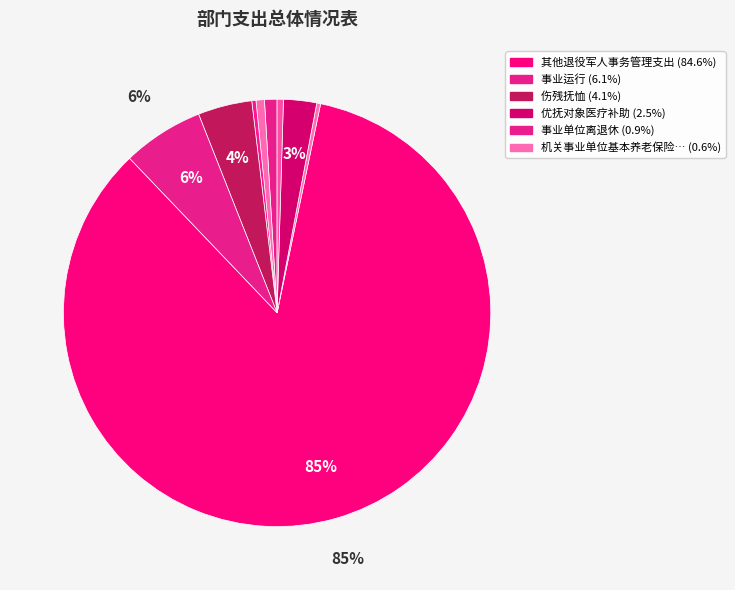

To the nearest percent, what is the difference between the largest and smallest slice percentages?

84%